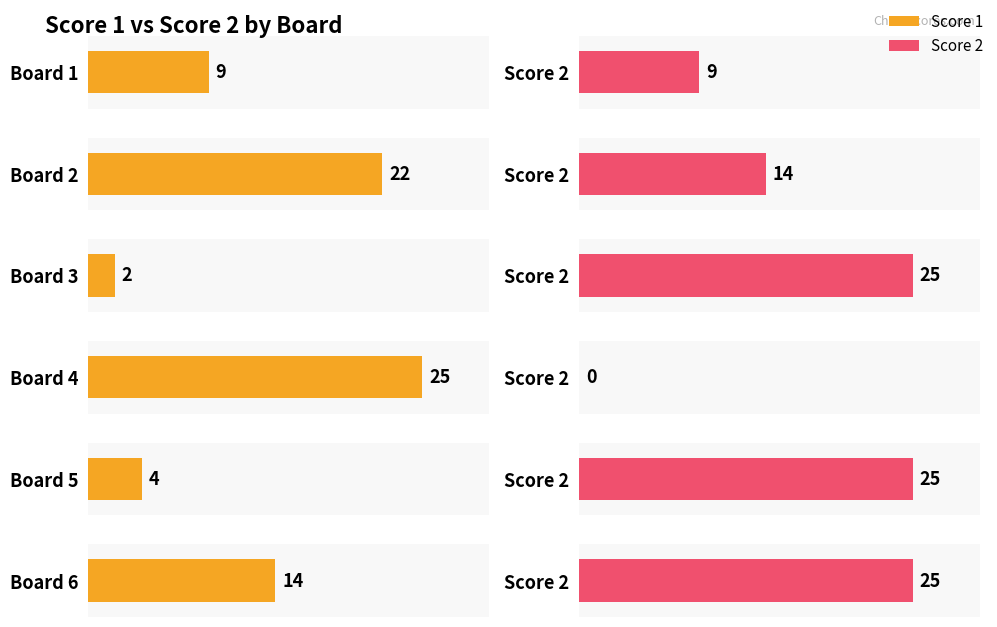

What is the difference between the highest and lowest values at Board 3?

23